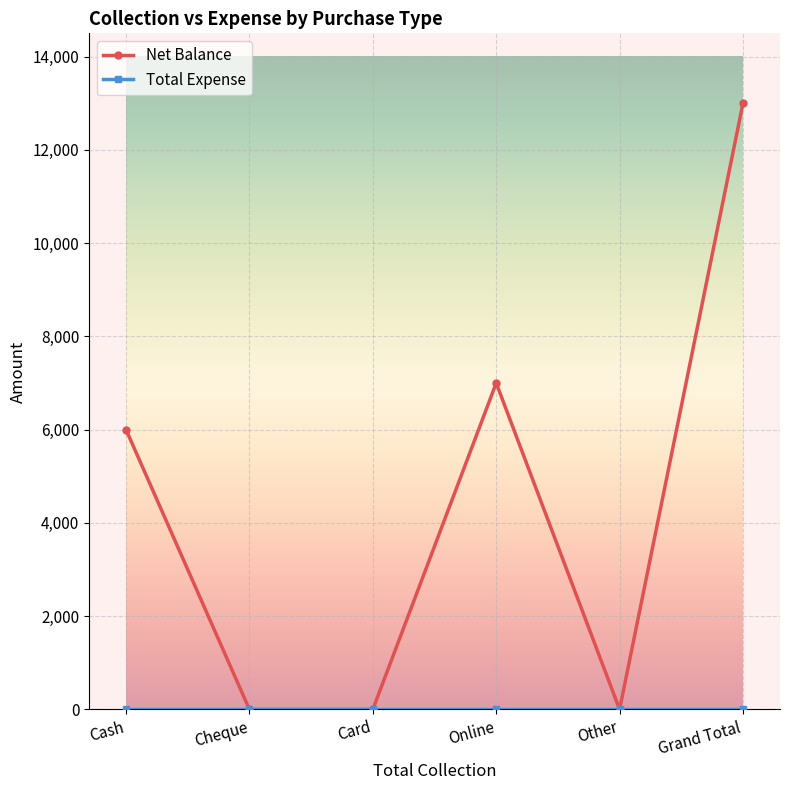

The value of Net Balance at Online is 11667. True or false?

False